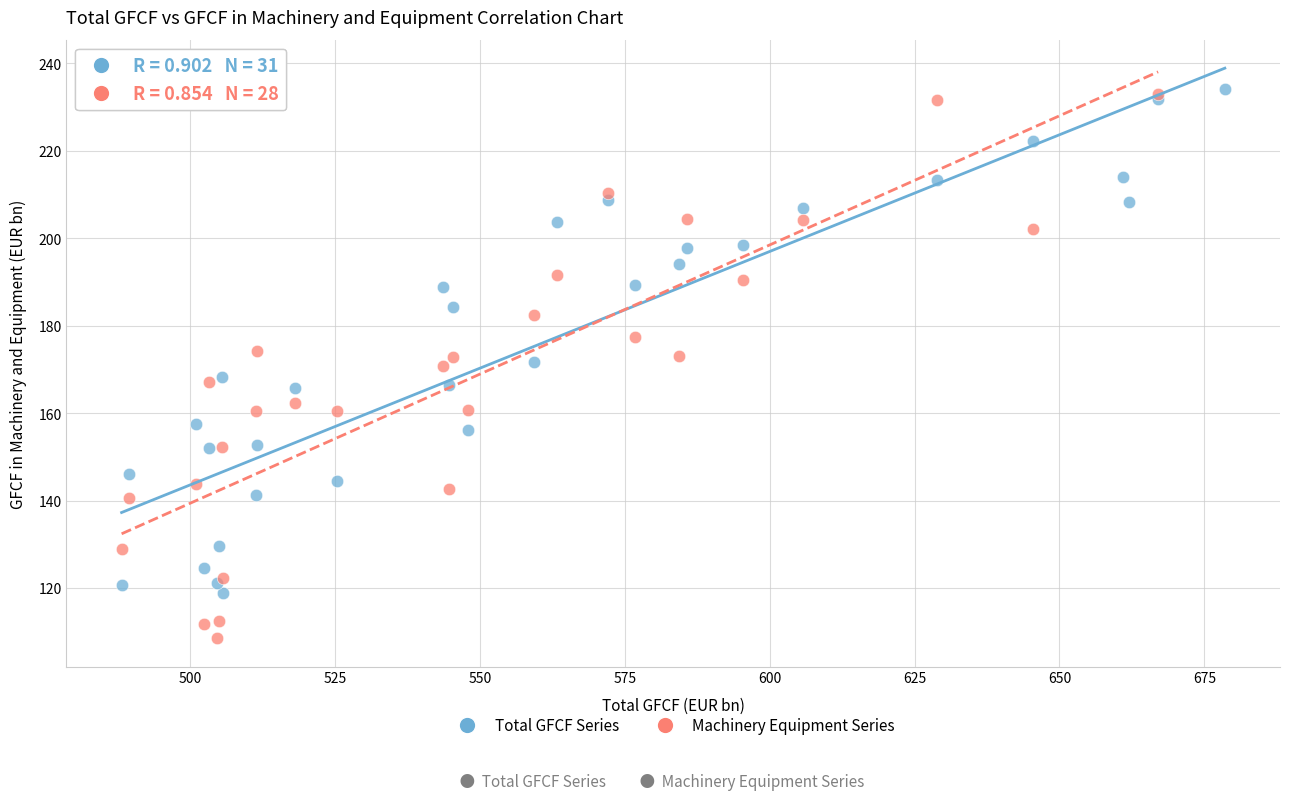

Which series reaches the minimum Y coordinate?

Machinery Equipment Series